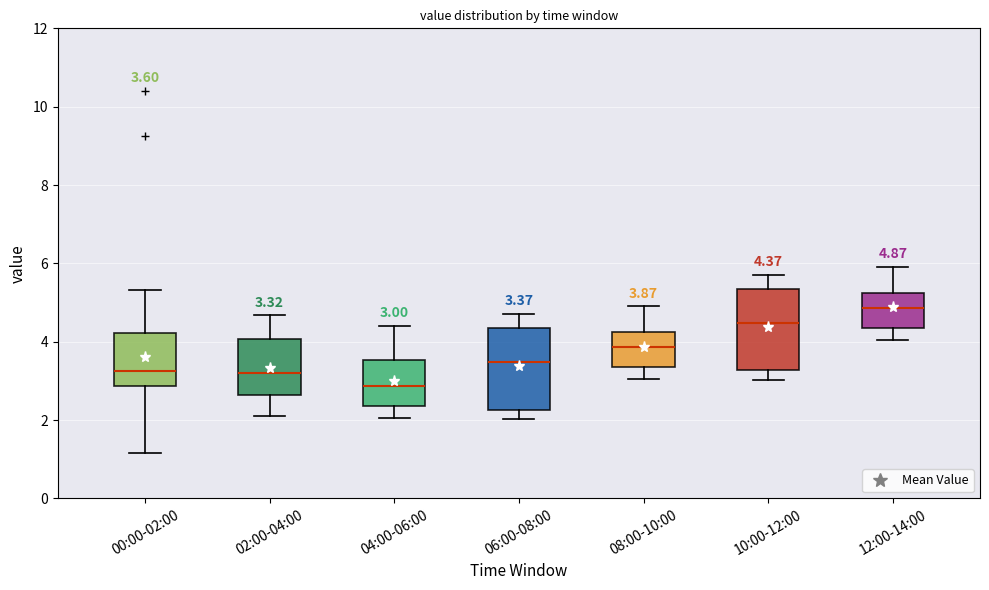

Which box has the highest median line?

12:00-14:00